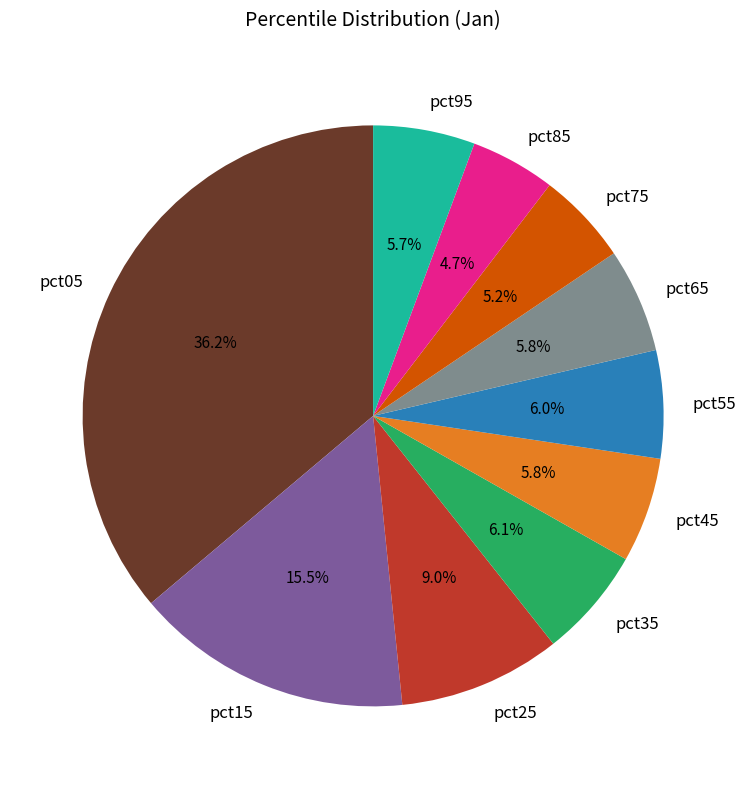

What percentage is the pct35 slice, to the nearest percent?

6%